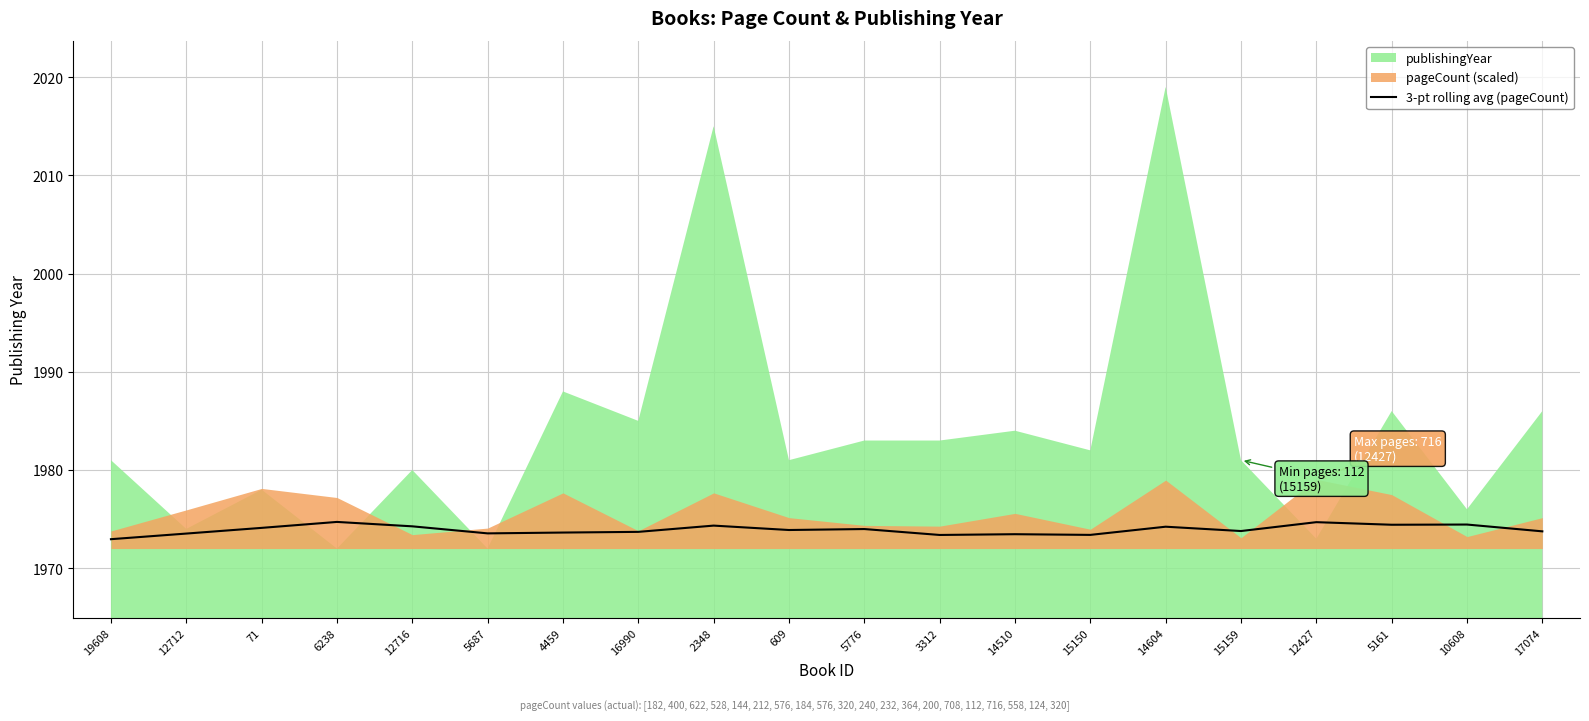

What is the label of the 20th point from the right?

19608